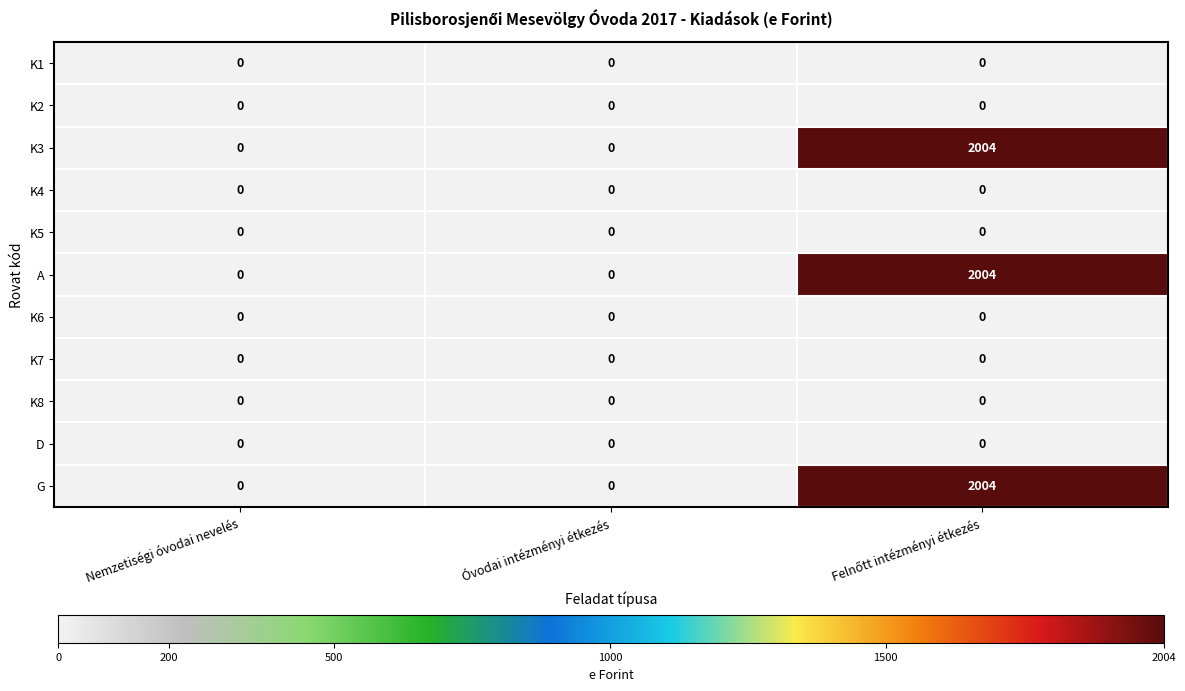

Count the K3 values in the range 0 to 2004.

3